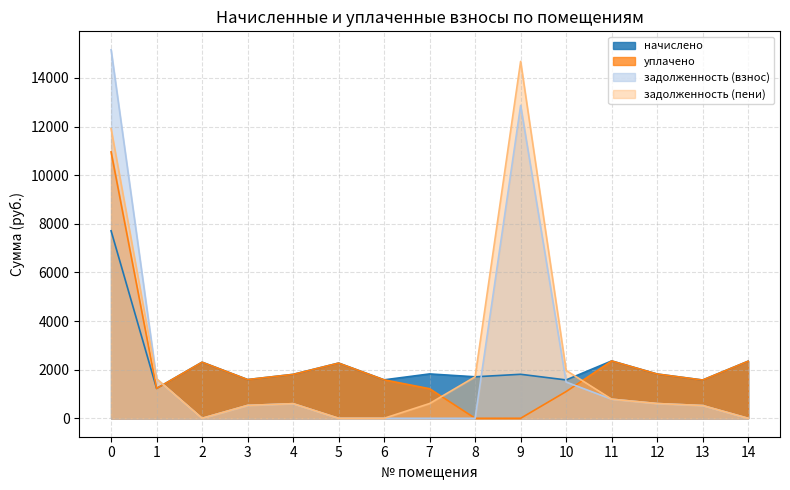

Which has a higher value, 1 or 11?

11